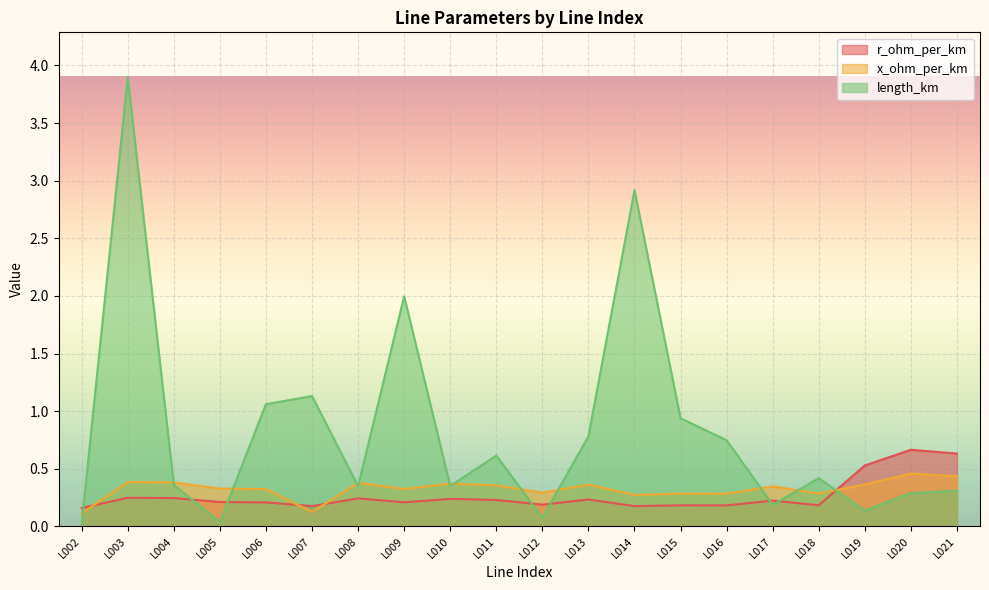

At L006, list the series in order from smallest to largest.

r_ohm_per_km, x_ohm_per_km, length_km